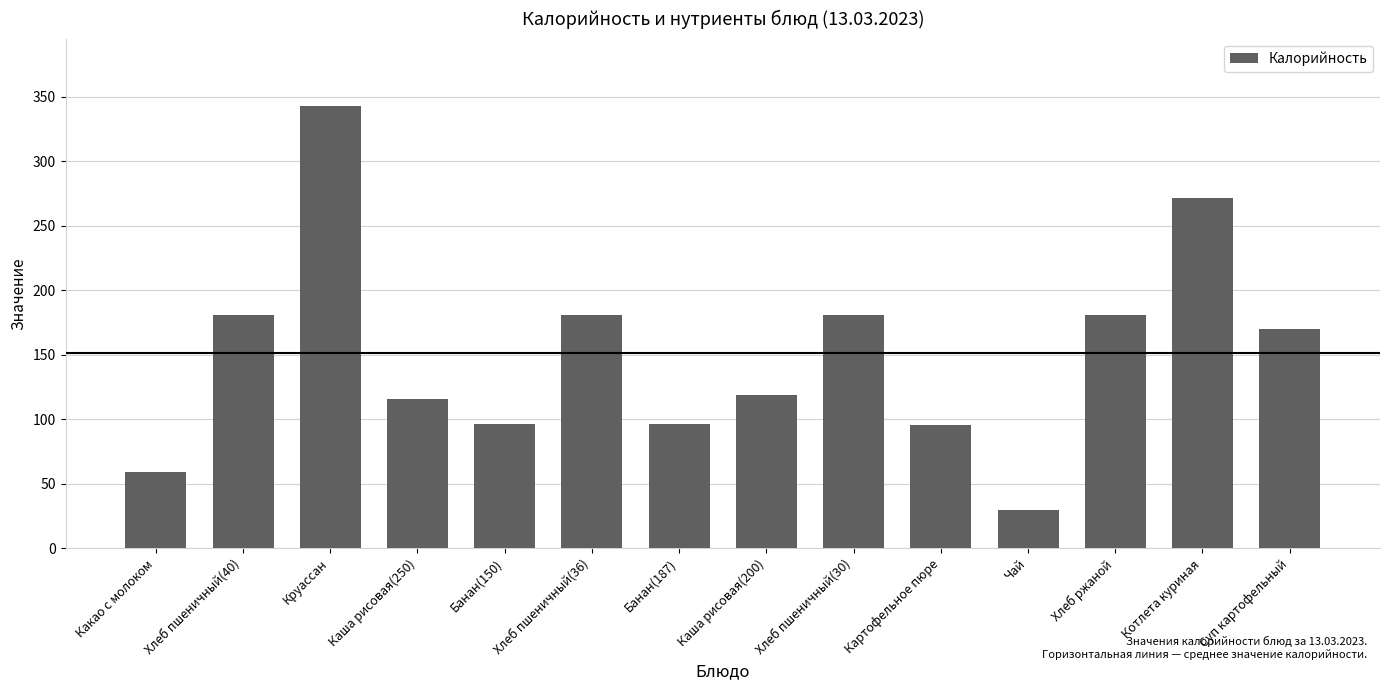

How many bars are there in total?

14